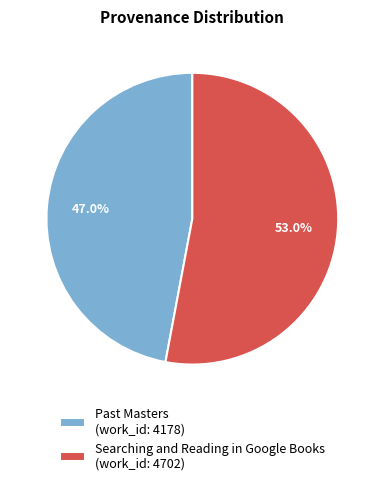

How many slices are in this pie chart?

2